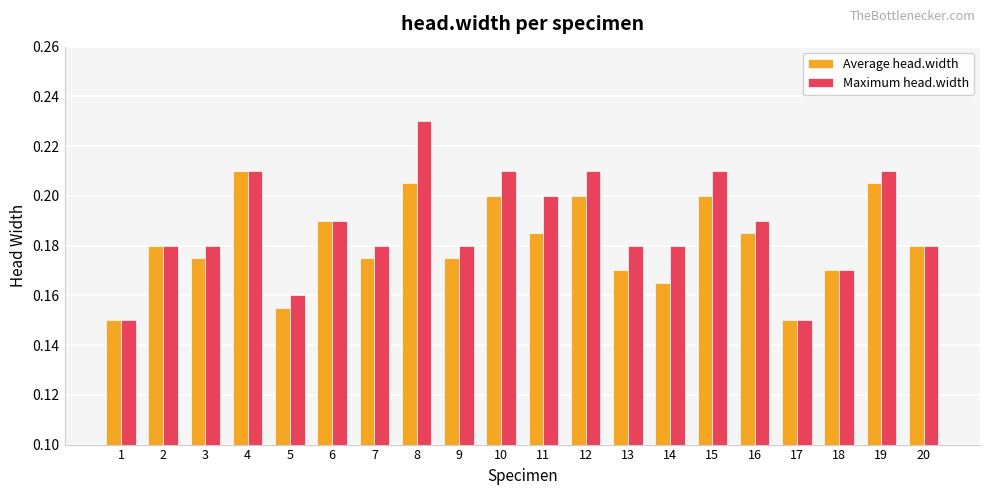

What is the sum of the Maximum head.width values at 13 and 8?

0.4